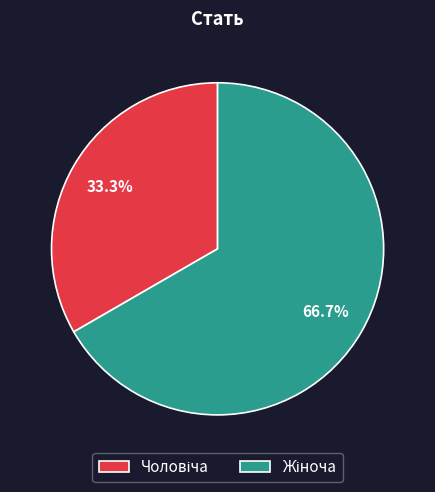

Does any single category account for the majority?

Yes